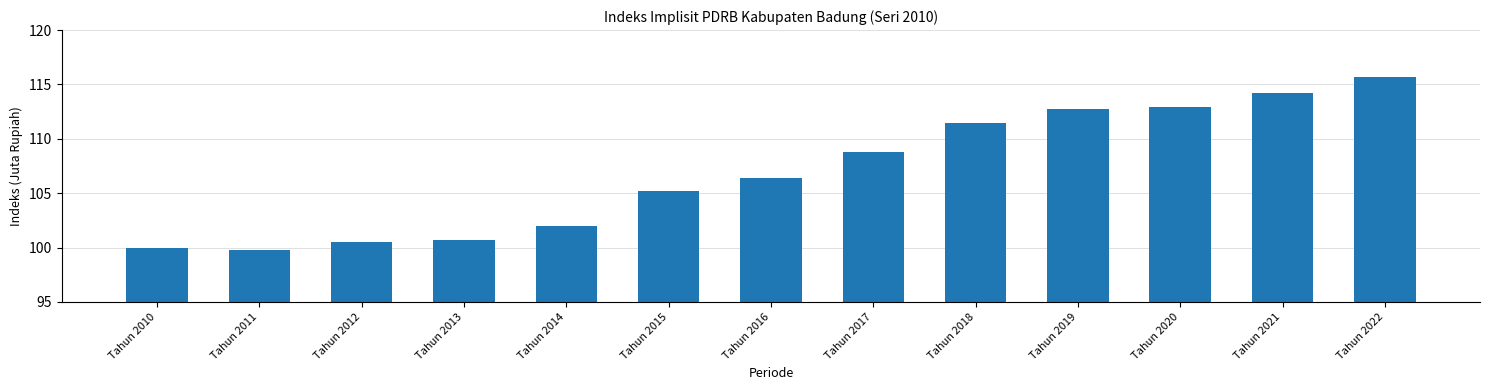

How many categories are shown in the chart?

13